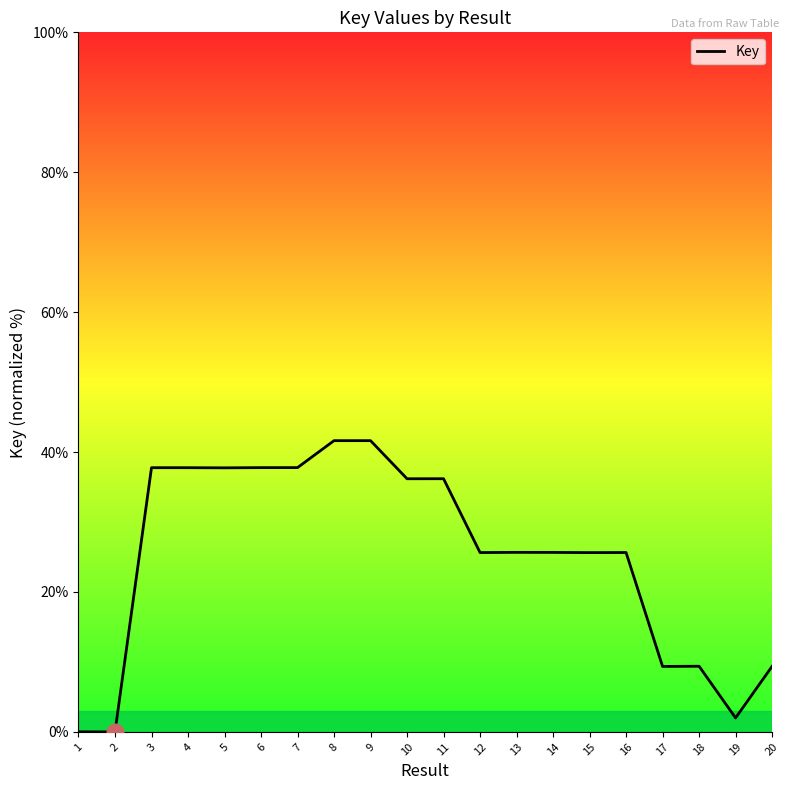

Read the value at 9.

41.6